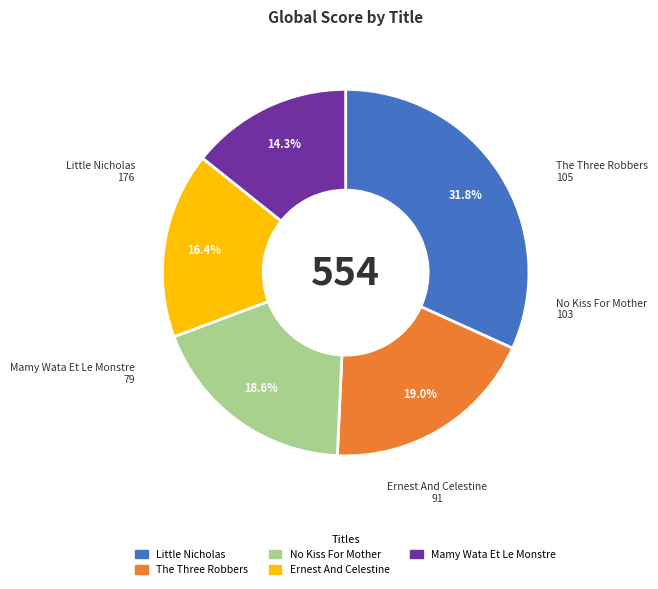

Does No Kiss For Mother account for over 50% of the chart?

No